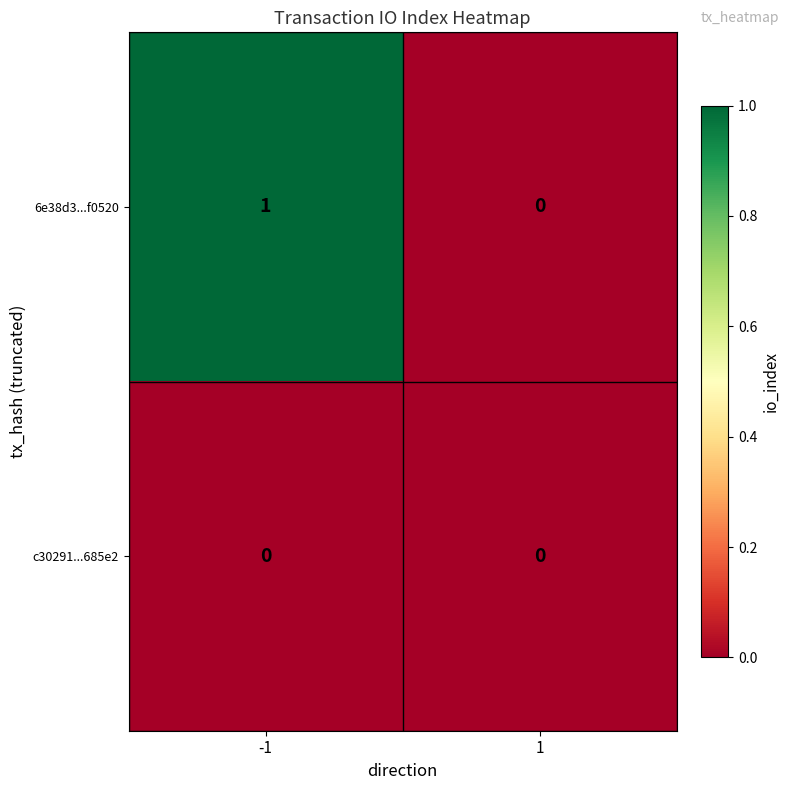

Which series has the largest total across all categories?

6e38d3...f0520